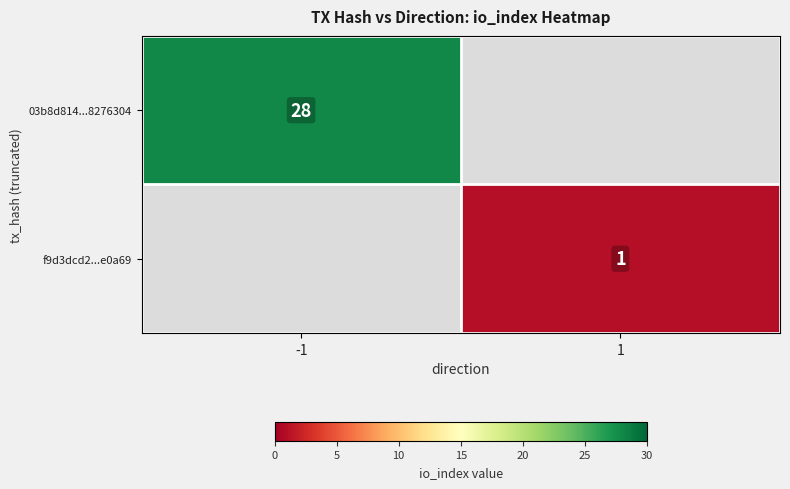

True or false: 03b8d814...8276304 has a value of 43 at -1.

False